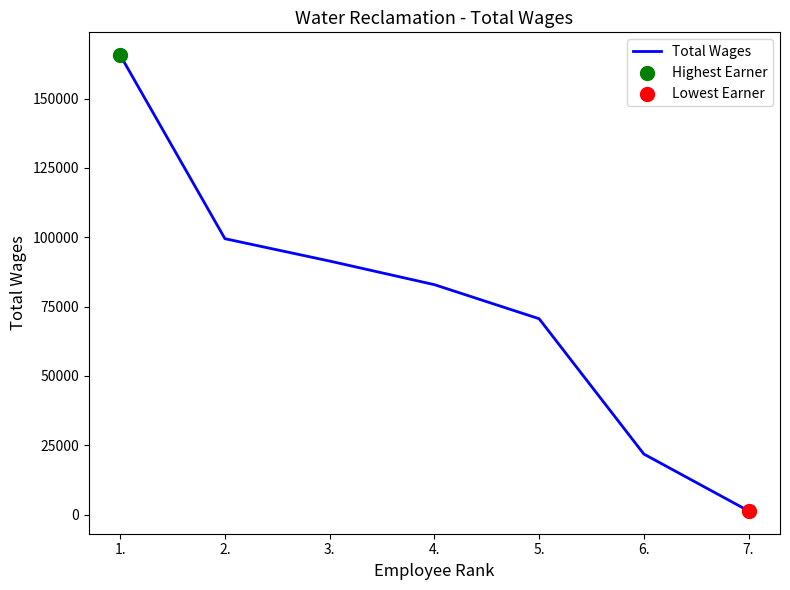

What is the change in value from 2. to 3.?

-8061